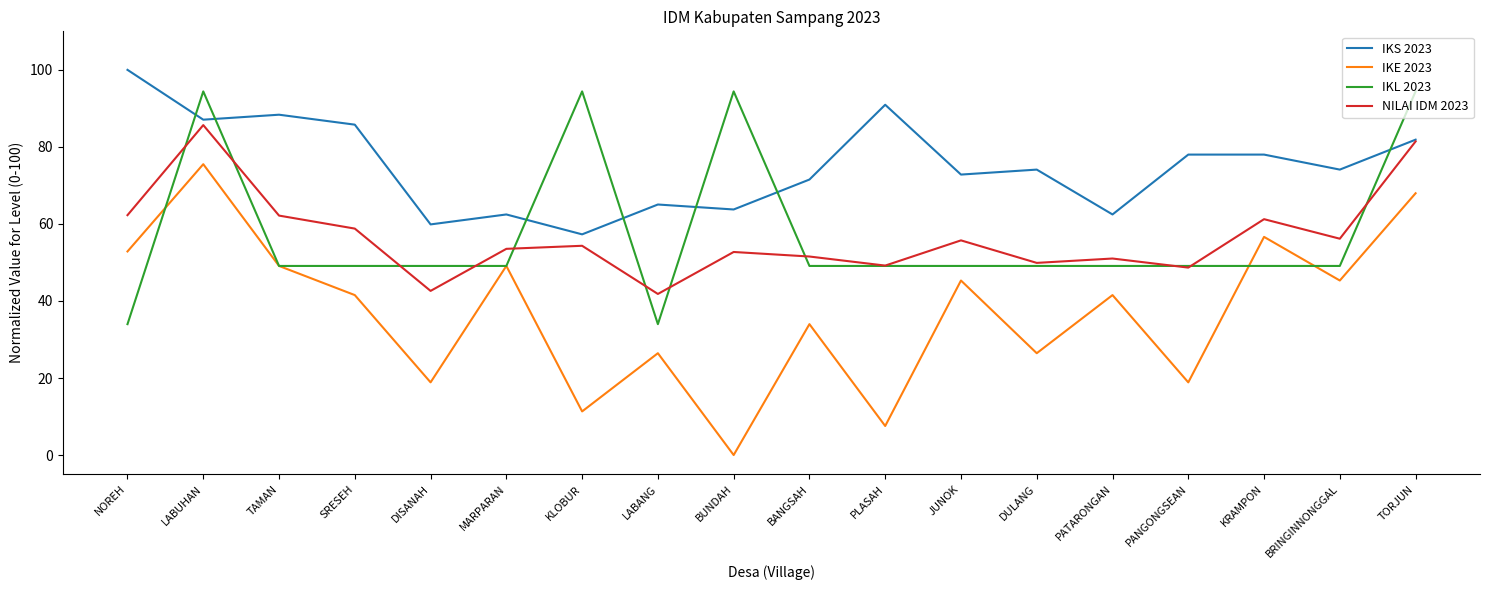

True or false: IKL 2023 has a value of 65.9 at LABUHAN.

False